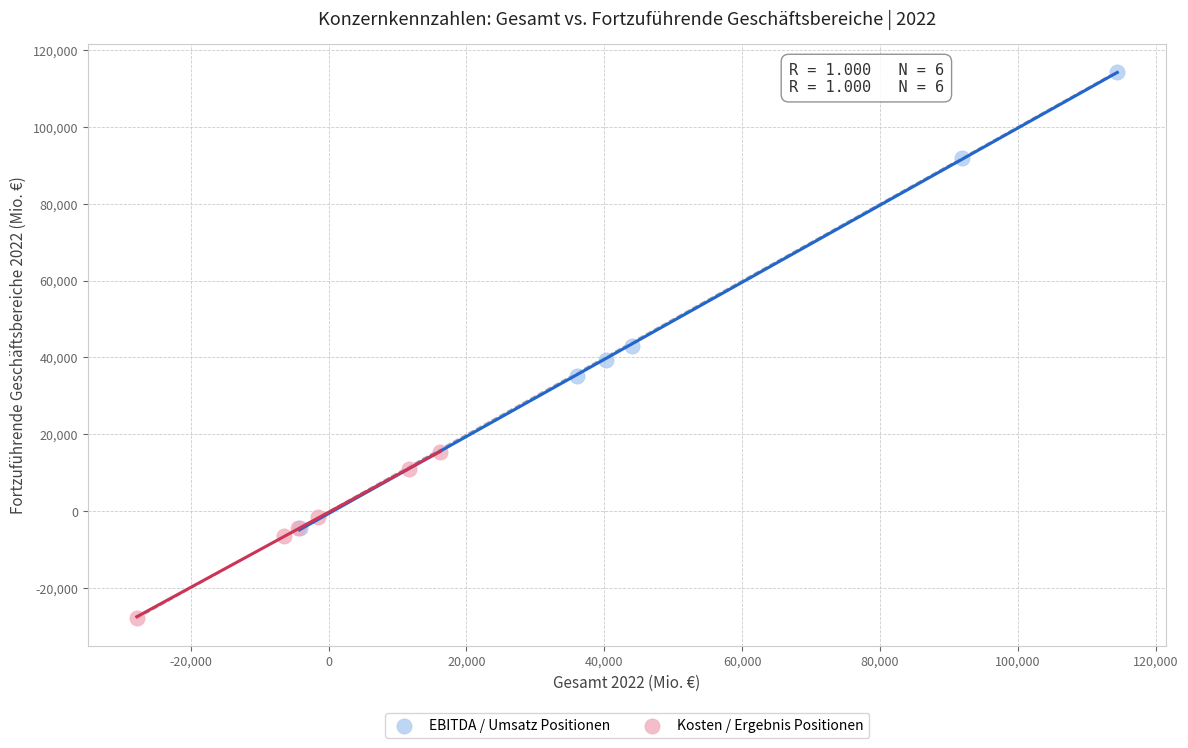

Which series contains the highest Y value?

EBITDA / Umsatz Positionen